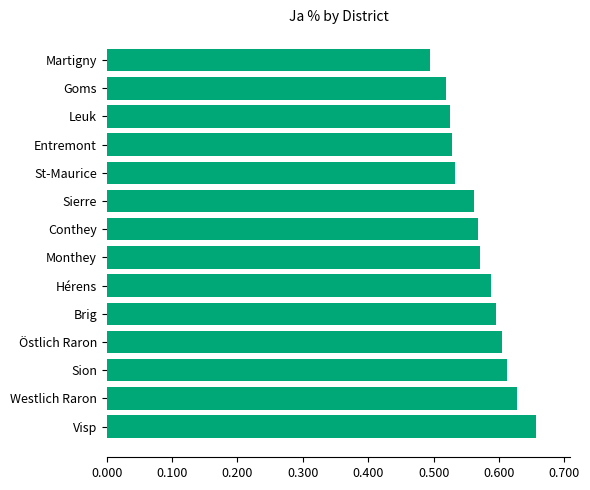

What is the maximum value shown in the chart?

65.7